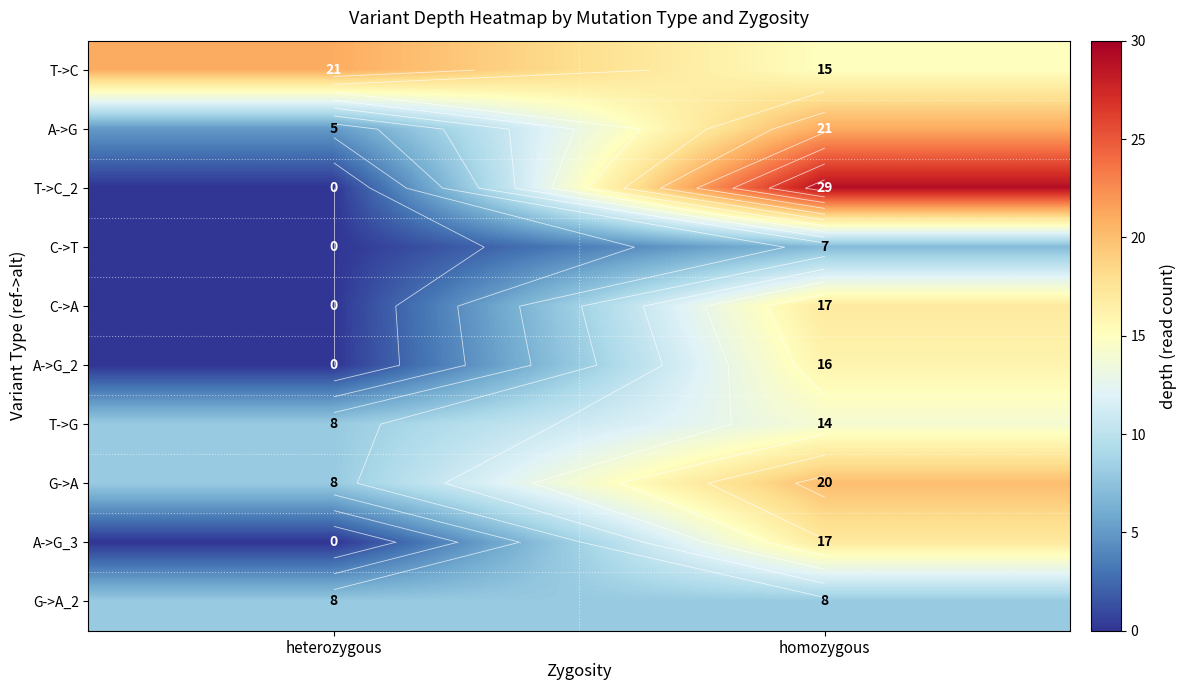

Which series has the largest total across all categories?

T->C